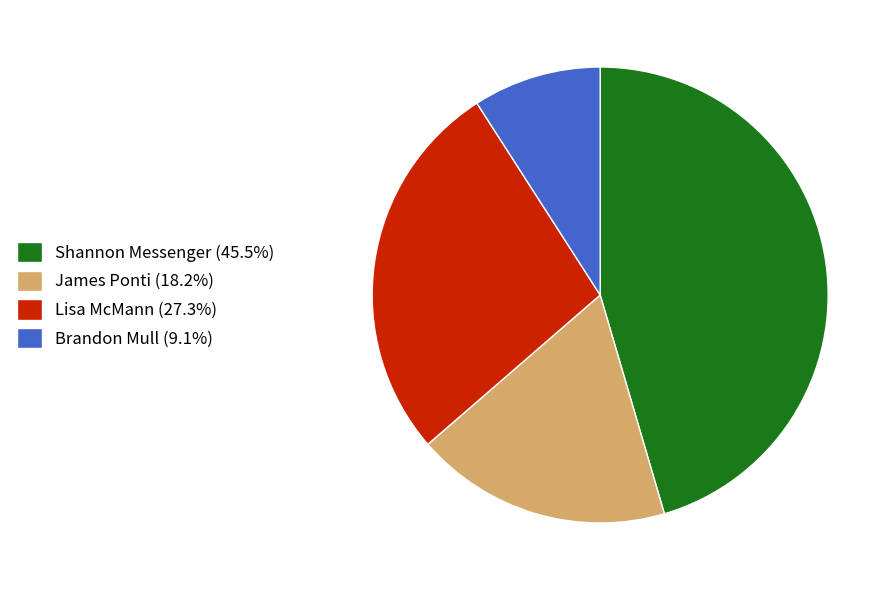

What is the ratio of the value at Brandon Mull (9.1%) to the value at James Ponti (18.2%)?

0.5